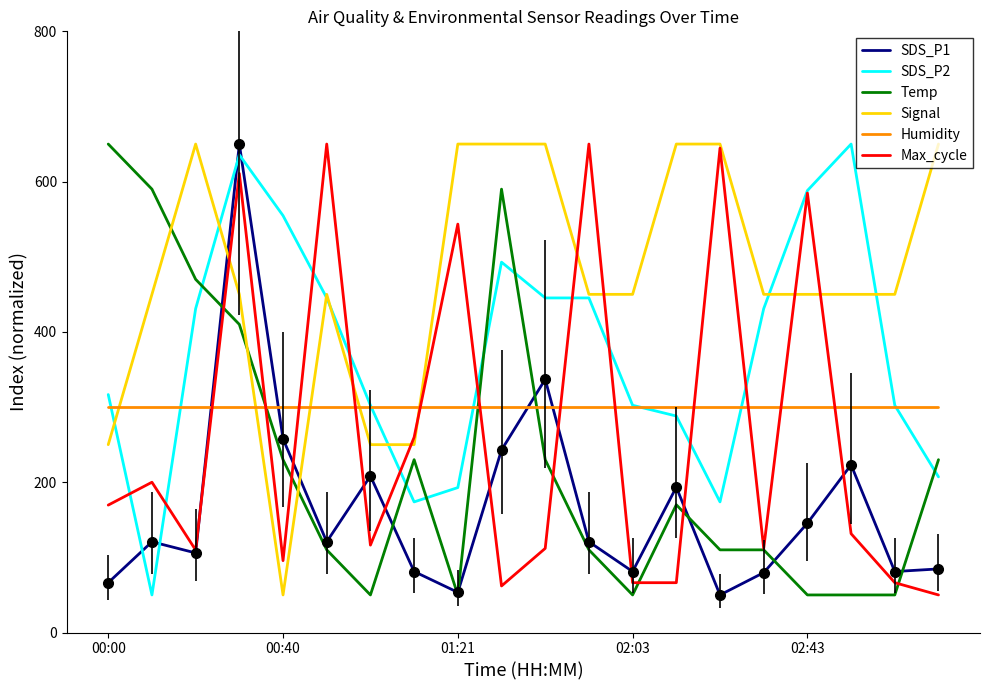

What are all the series names shown in the legend?

SDS_P1, SDS_P2, Temp, Signal, Humidity, Max_cycle